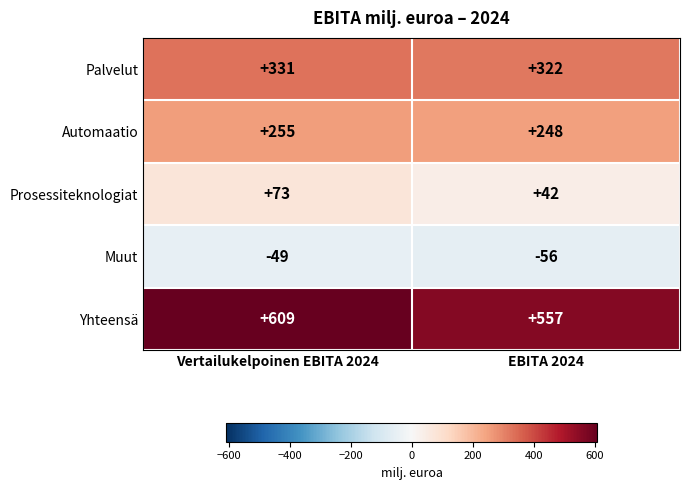

At which category does the chart reach its peak across all series?

Vertailukelpoinen EBITA 2024